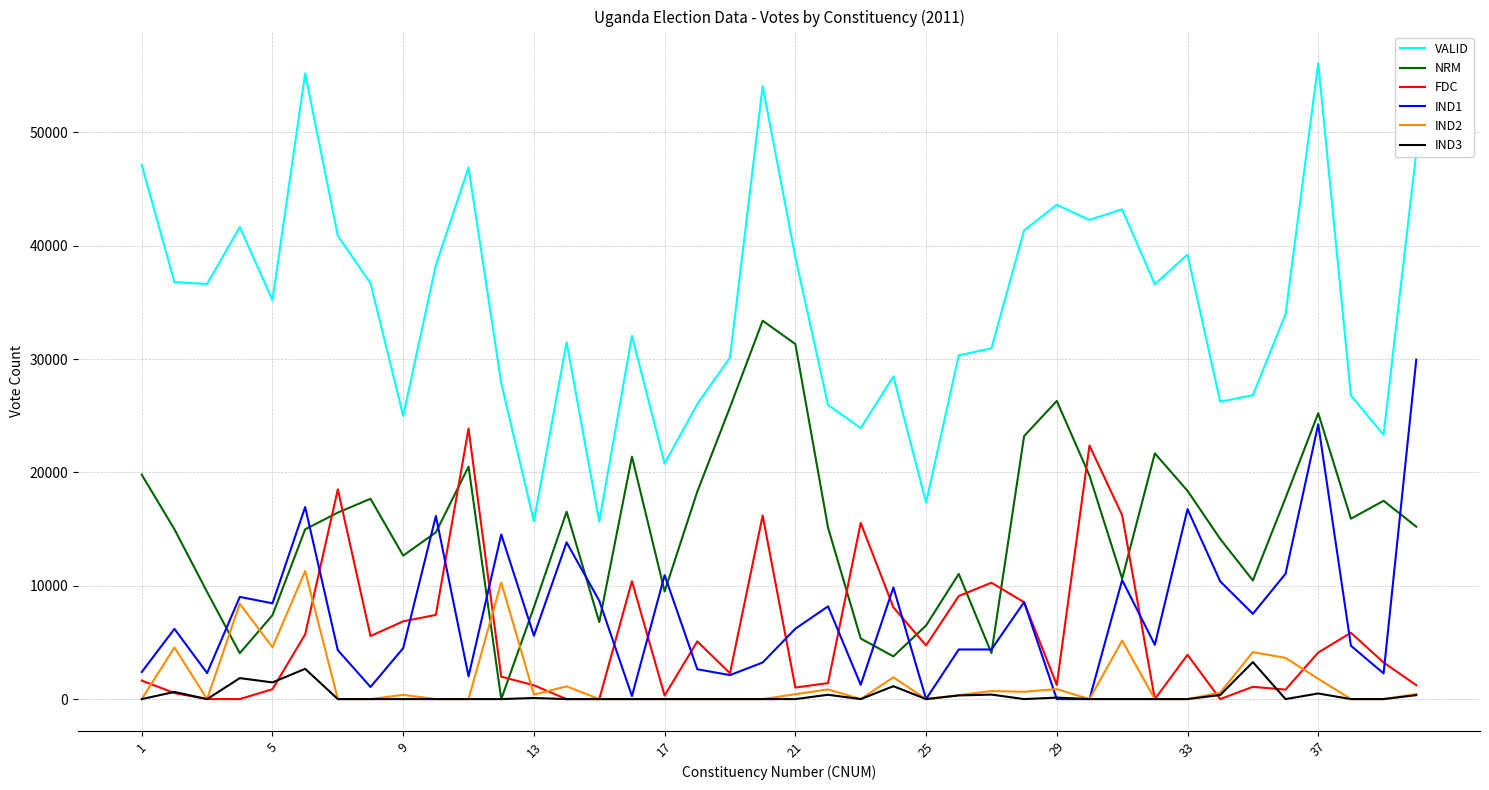

List the series in order of their peak value, highest first.

VALID, NRM, IND1, FDC, IND2, IND3